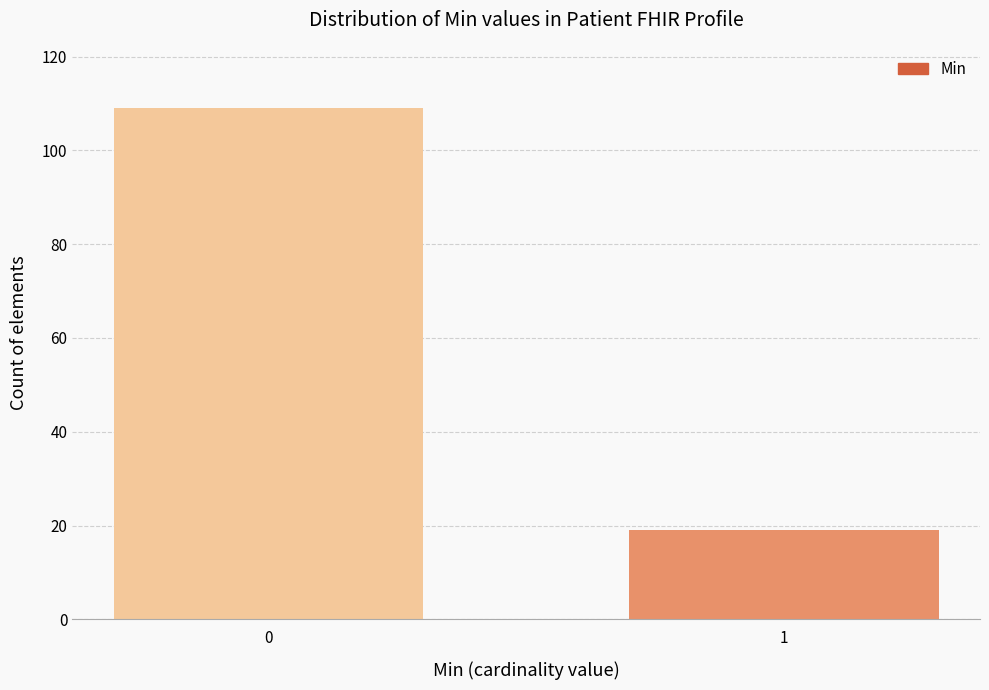

Reading left to right, transcribe all the data shown in this chart.

109	19